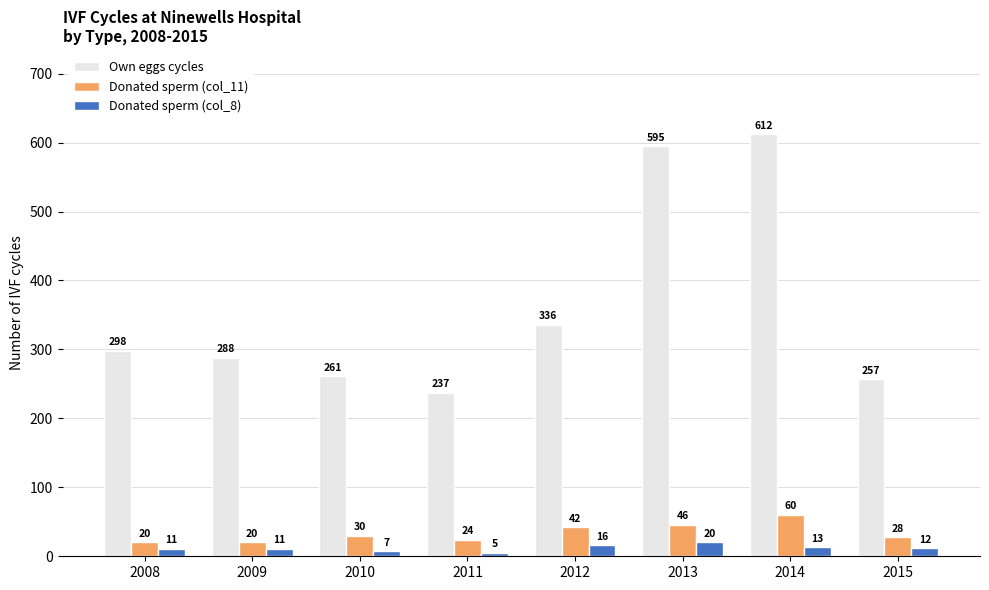

At which category is the sum across all series the highest?

2014